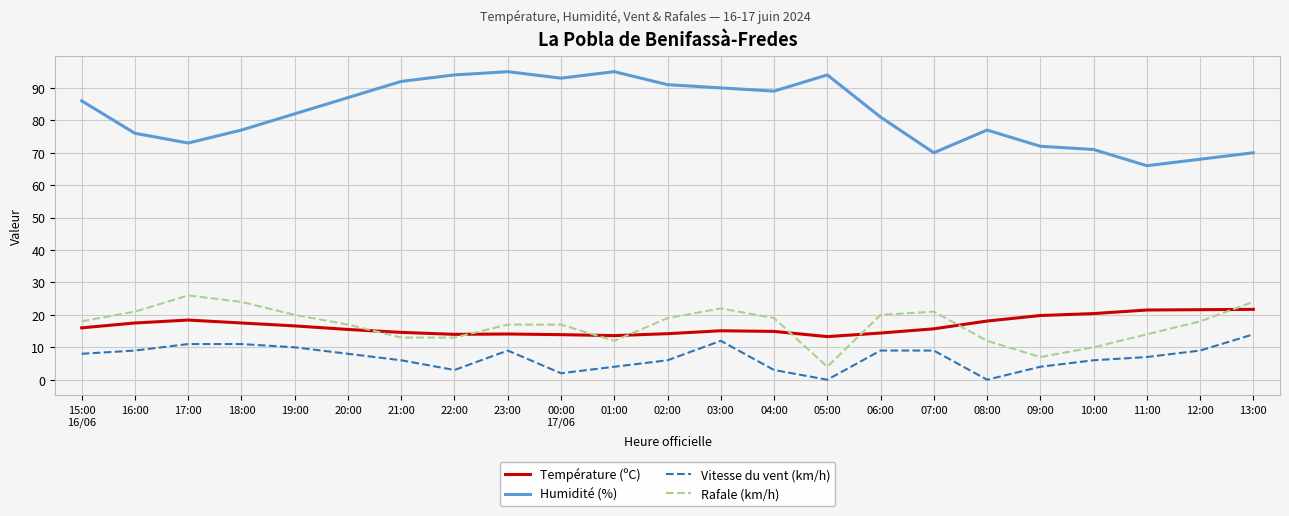

True or false: Vitesse du vent (km/h) has more than 1 interior local peaks.

True